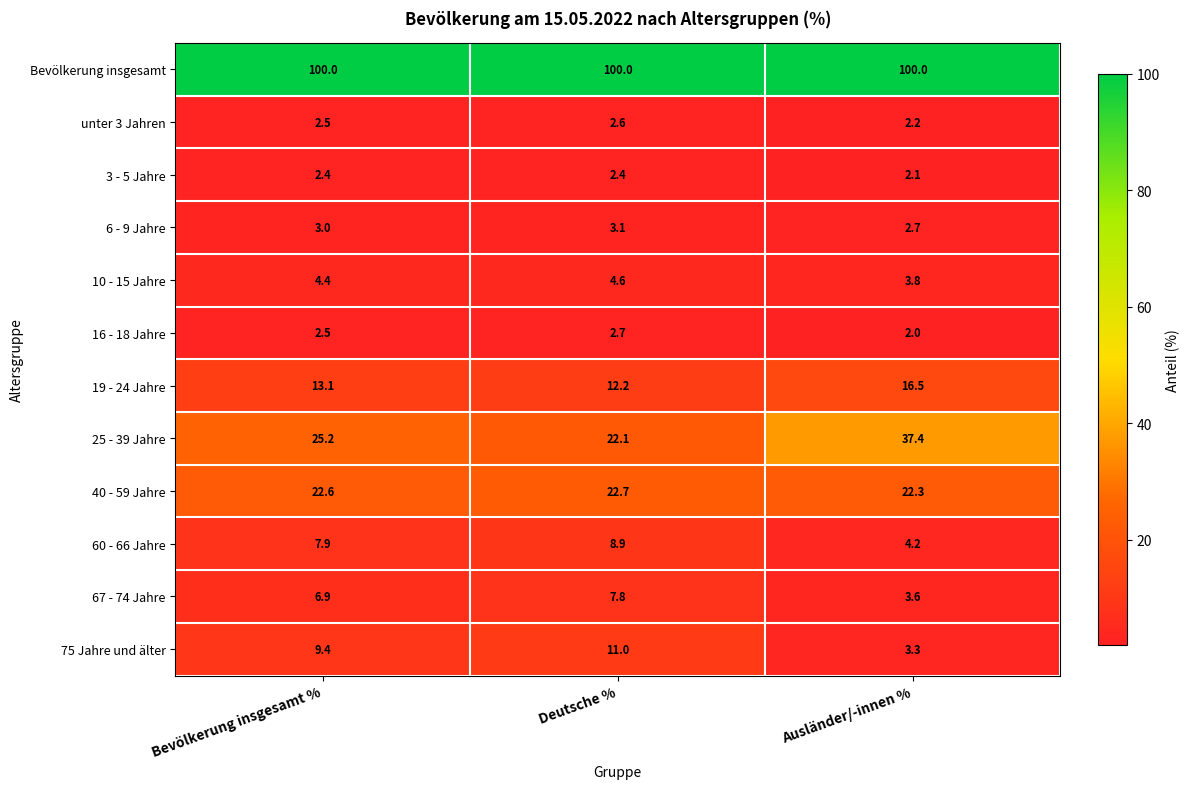

What is the average value of the 3 - 5 Jahre series?

2.3